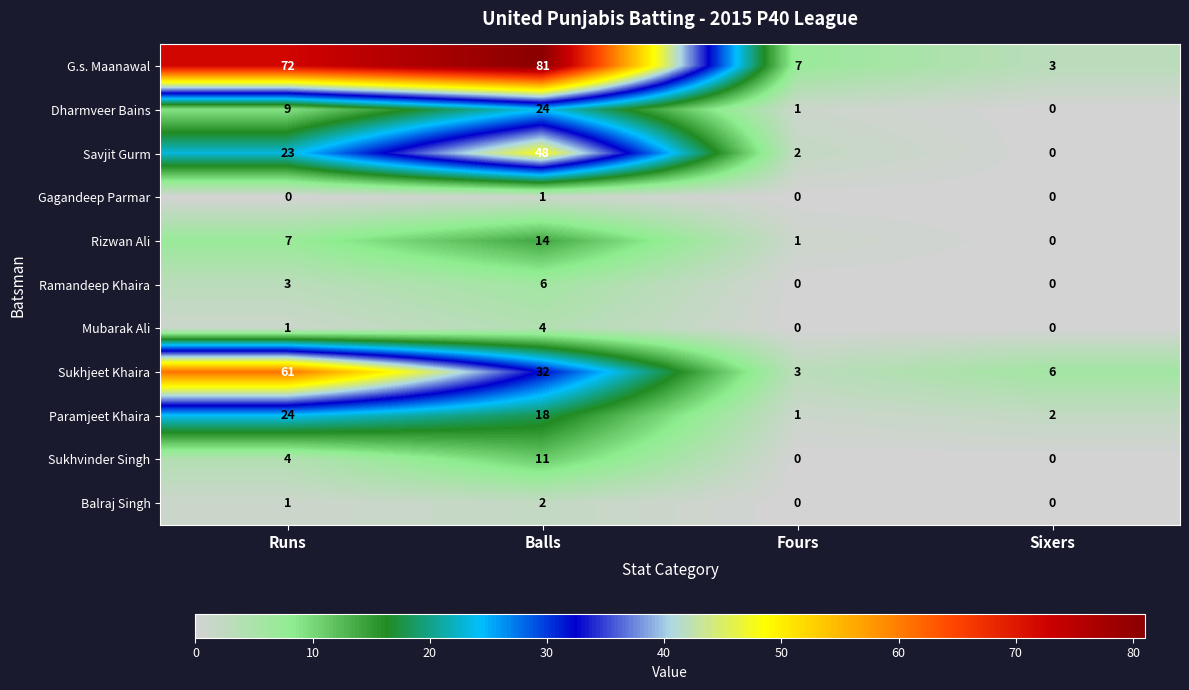

What is the maximum value for G.s. Maanawal?

81